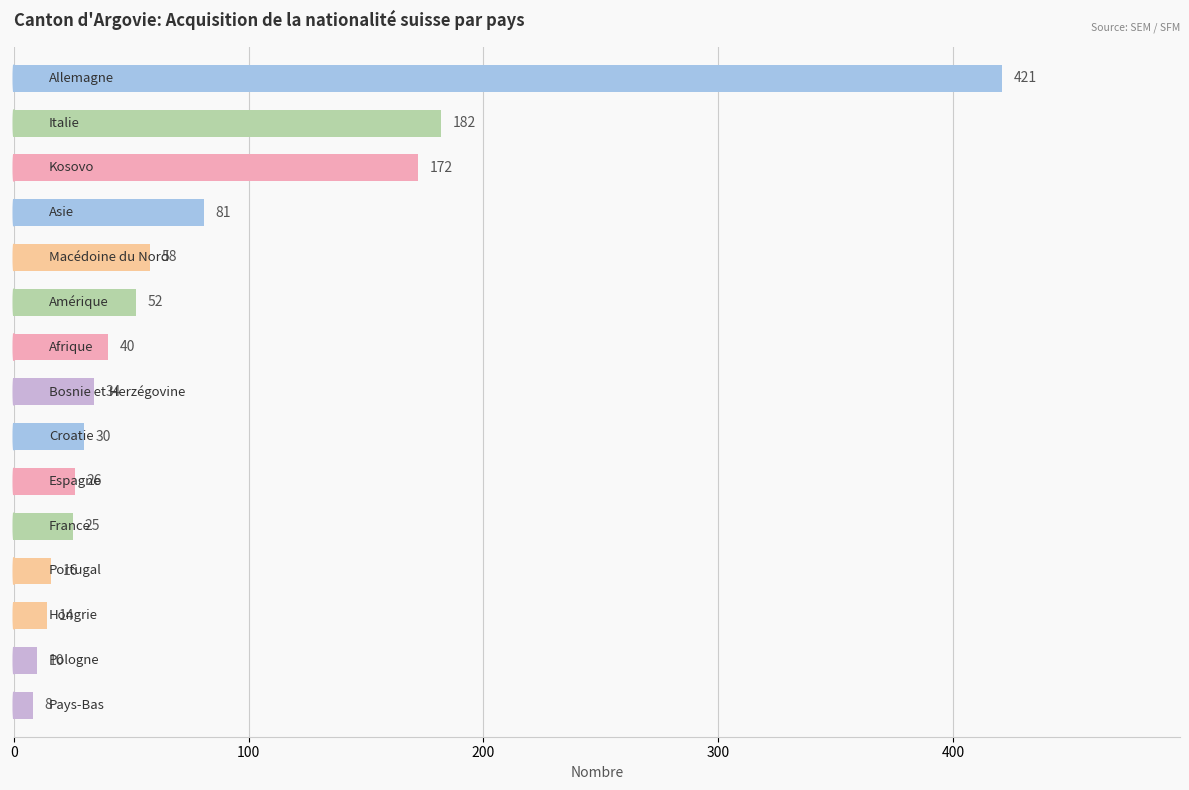

What is the difference between the maximum and minimum values?

413